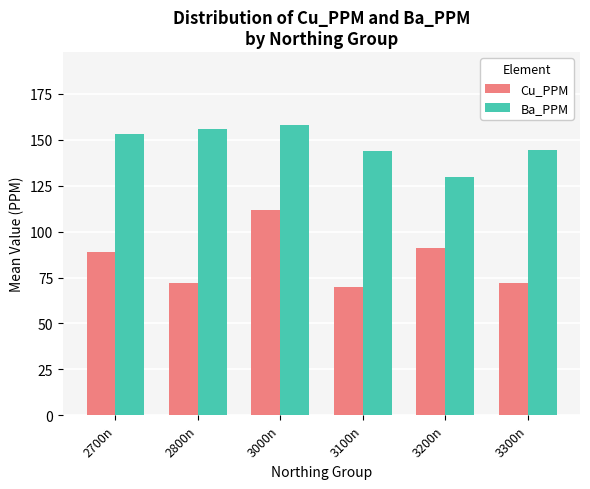

At which label does Cu_PPM reach its minimum?

3100n